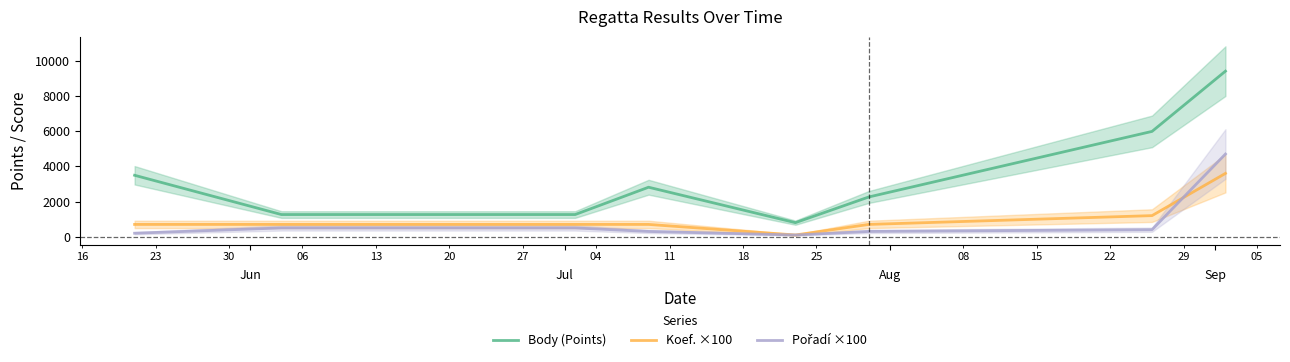

What is the lowest value of the Body (Points) series?

800